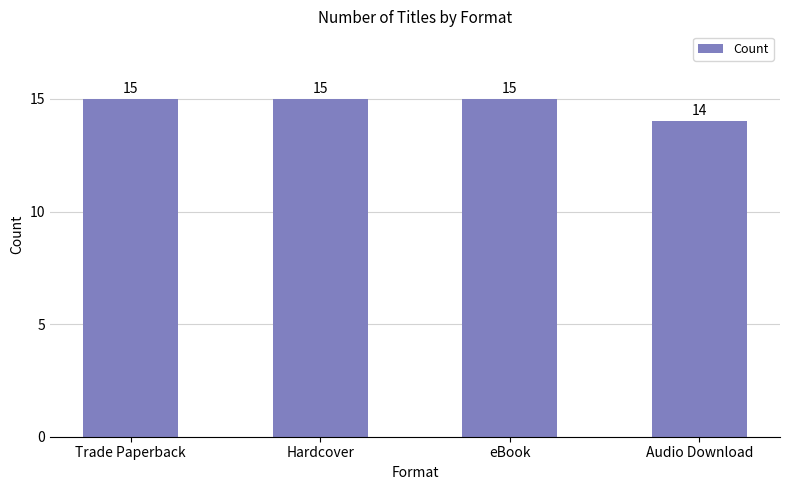

The value at eBook is 15. True or false?

True